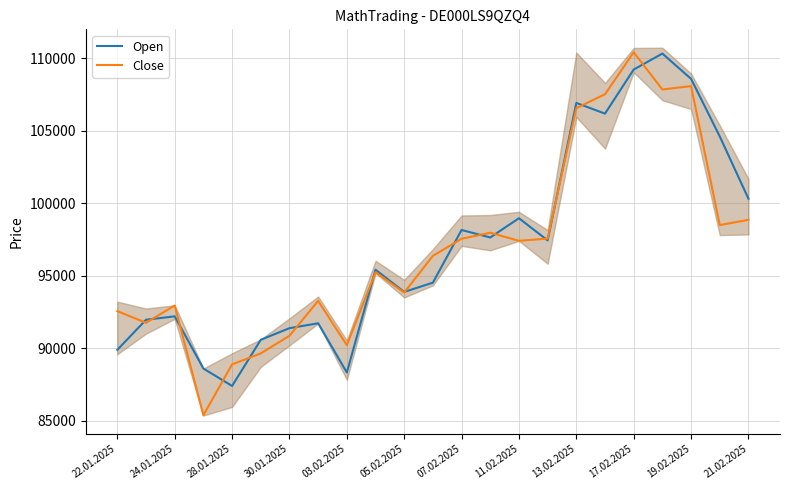

Reading left to right, list all the values displayed in this chart.

Open: 89894	91968	92204	88603	87401	90585	91387	91726	88329	95421	93888	94528	98161	97645	98972	97443	106927	106190	109233	110332	108588	104618	100319
Close: 92563	91758	92950	85380	88890	89647	90861	93269	90217	95247	93844	96375	97556	97972	97414	97567	106568	107526	110423	107856	108089	98500	98863